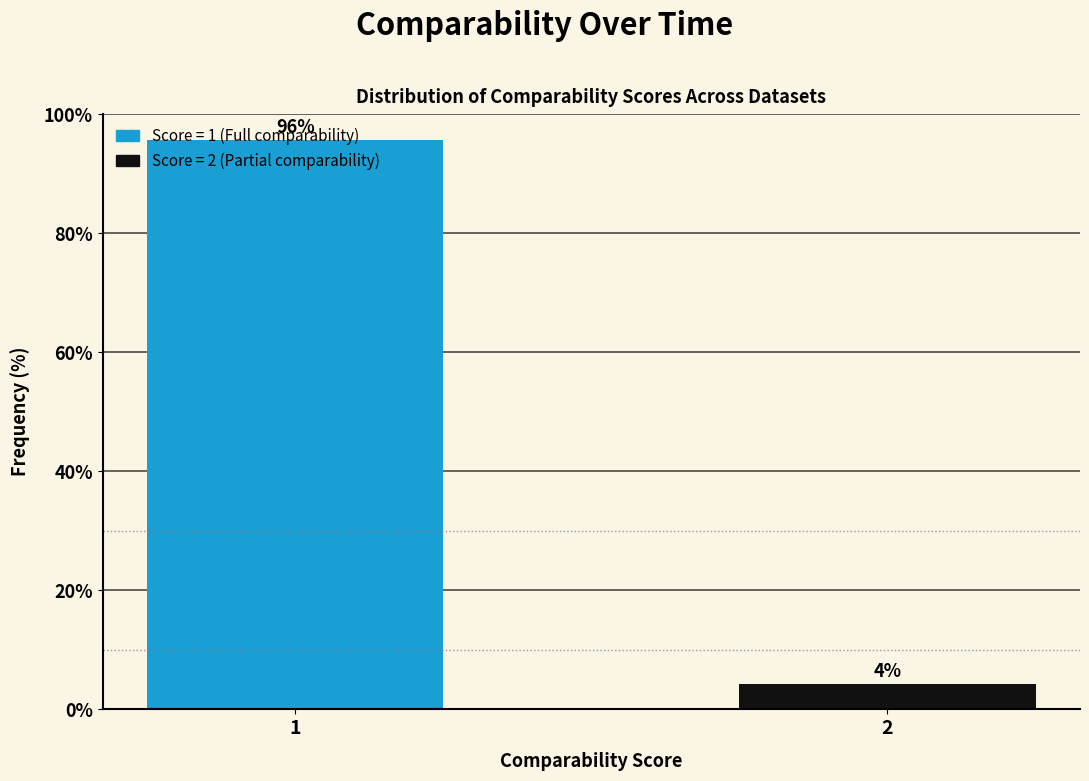

Is it true that the value at 1 is 95.7?

True